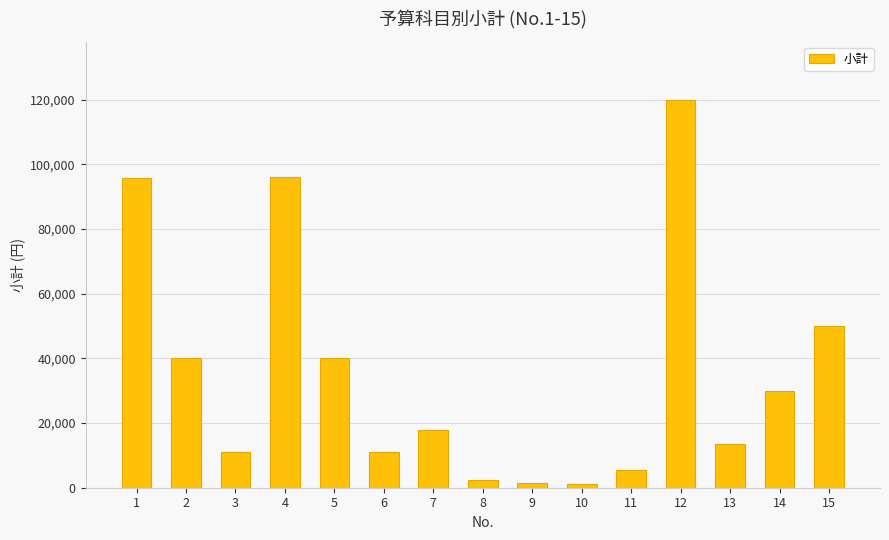

Is it true that the value at 4 is 65284?

False